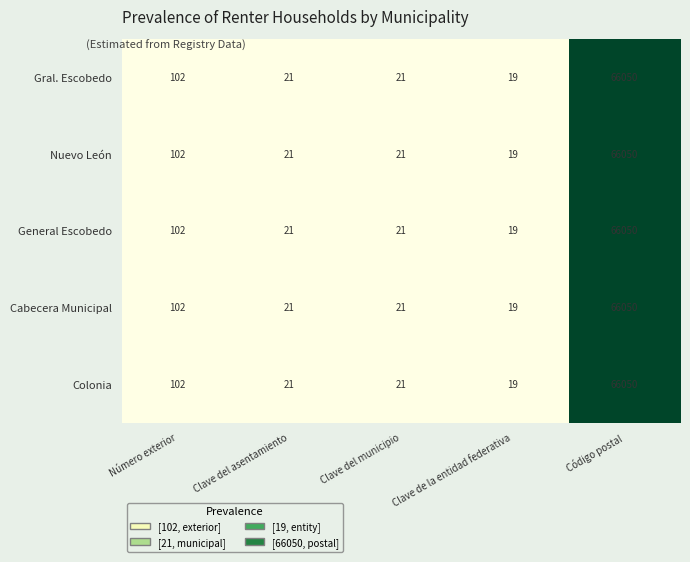

What is the total value across all series at Código postal?

330250